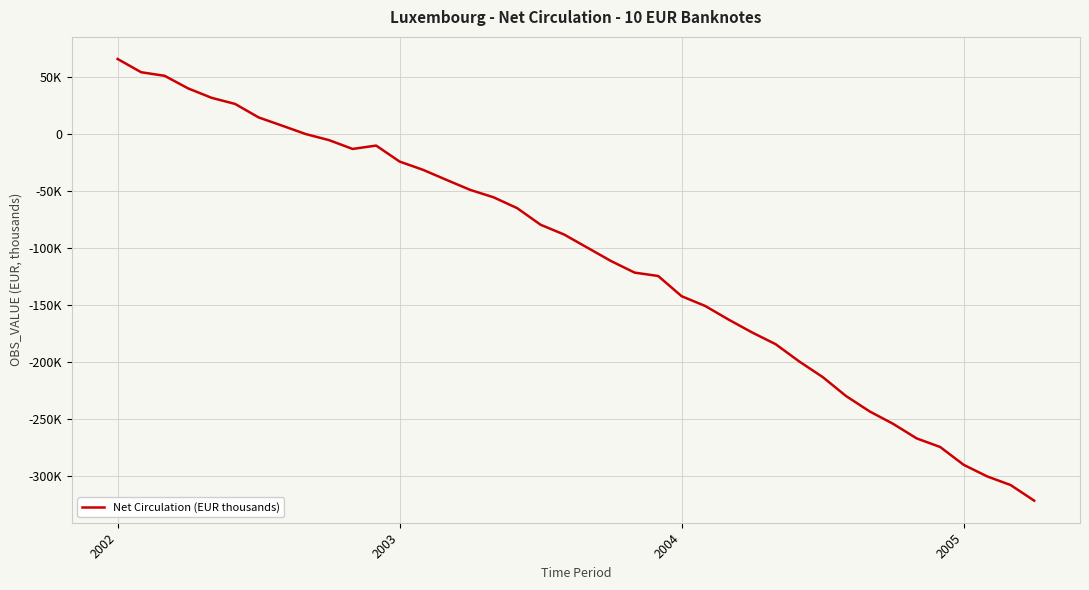

Does the chart display data point markers on the line(s)?

No